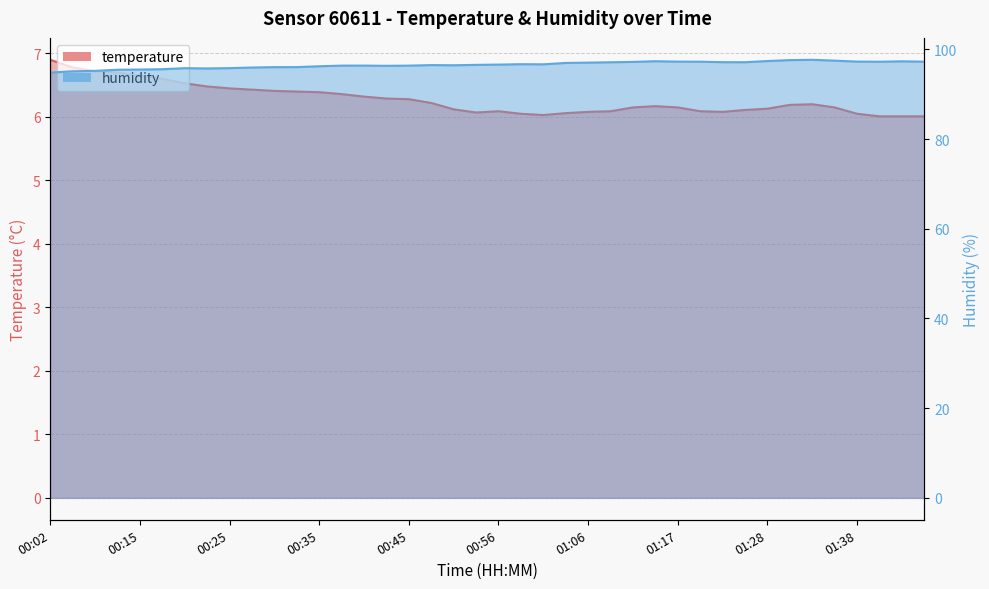

True or false: temperature has a value of 2.2 at 00:20.

False